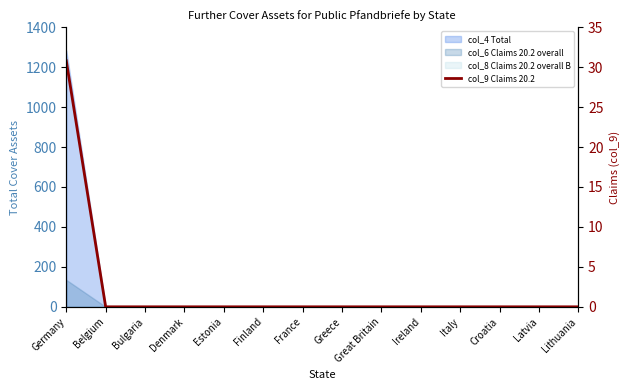

How many lines are shown in the chart?

1